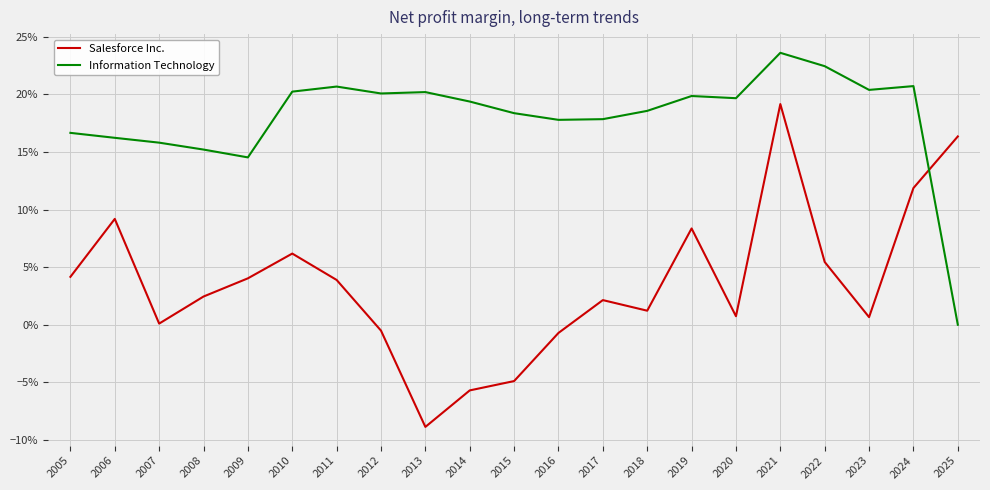

List the labels in order of Salesforce Inc. value, largest first.

2021, 2025, 2024, 2006, 2019, 2010, 2022, 2005, 2009, 2011, 2008, 2017, 2018, 2020, 2023, 2007, 2012, 2016, 2015, 2014, 2013